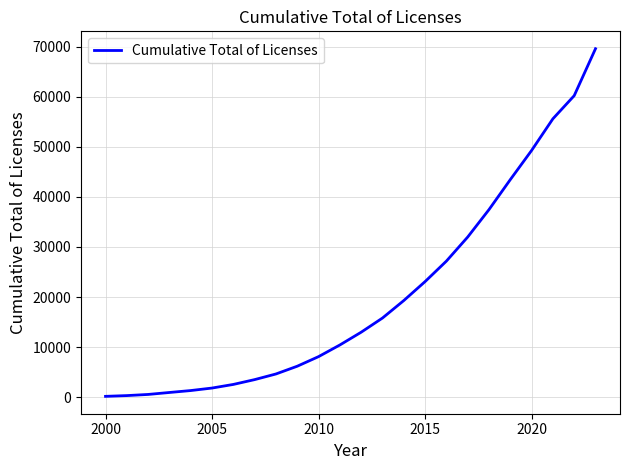

What is the difference between the maximum and minimum values?

69407